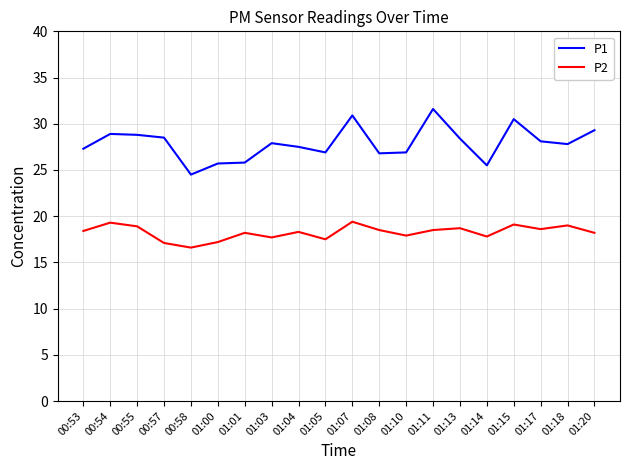

What is the total value across all series at 00:55?

47.7